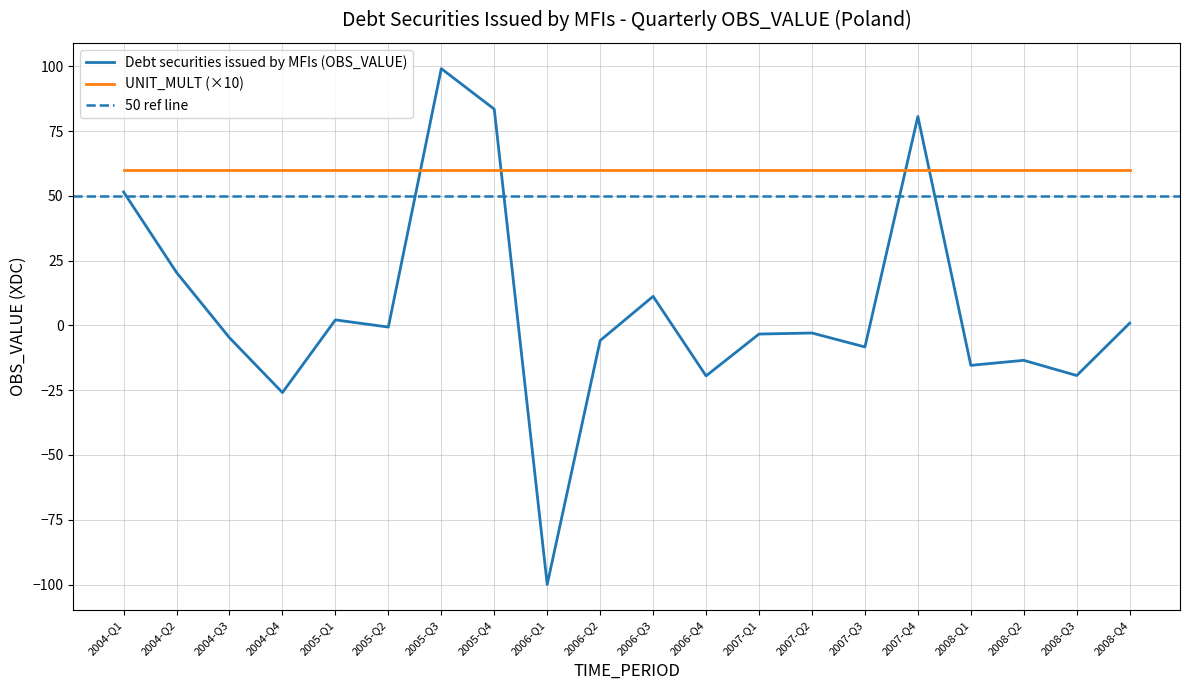

Does the chart display data point markers on the line(s)?

No